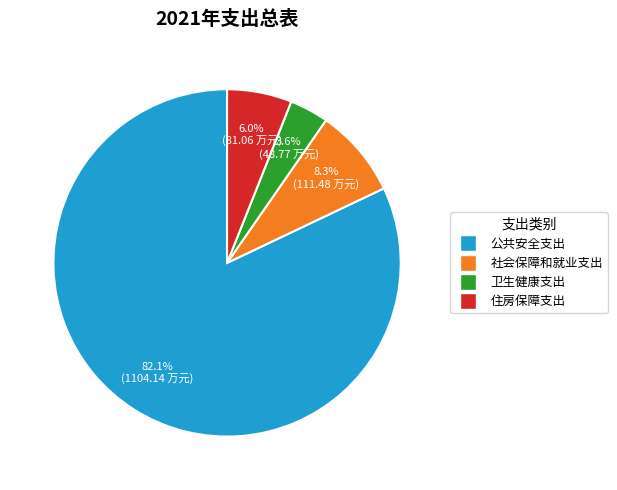

Count the number of slices in the pie.

4